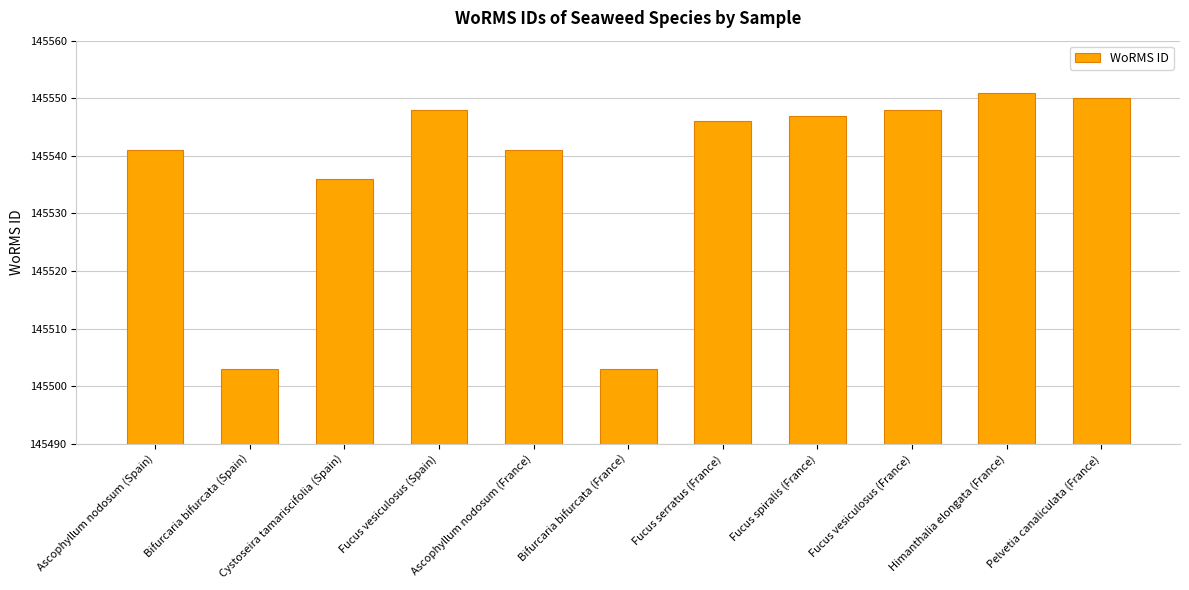

How many data points are less than 145546?

5